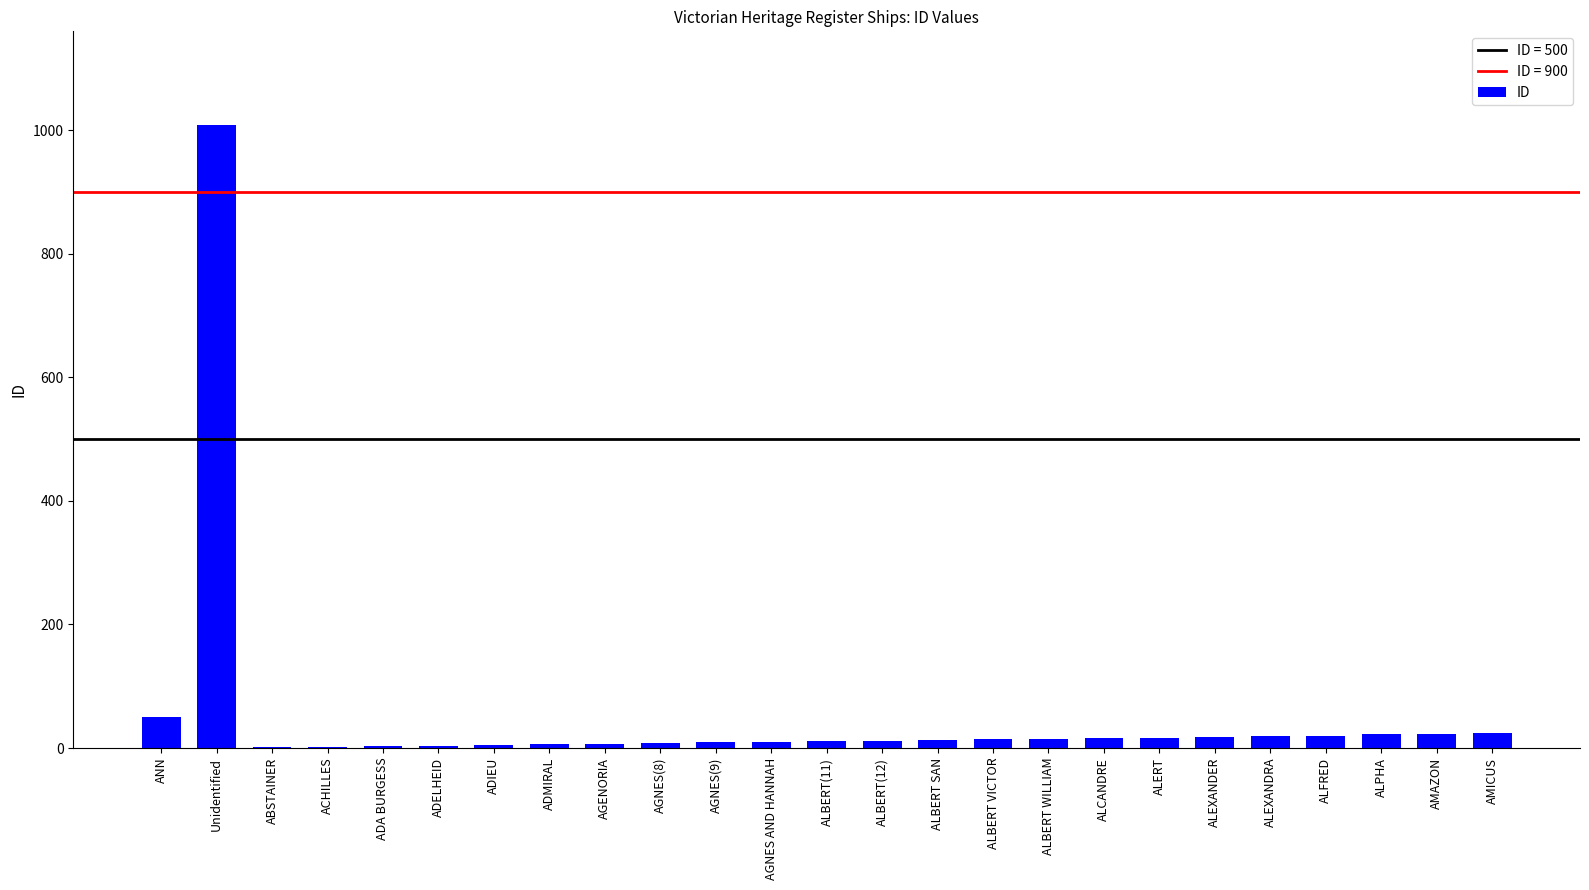

At which category does the chart reach its peak across all series?

Unidentified